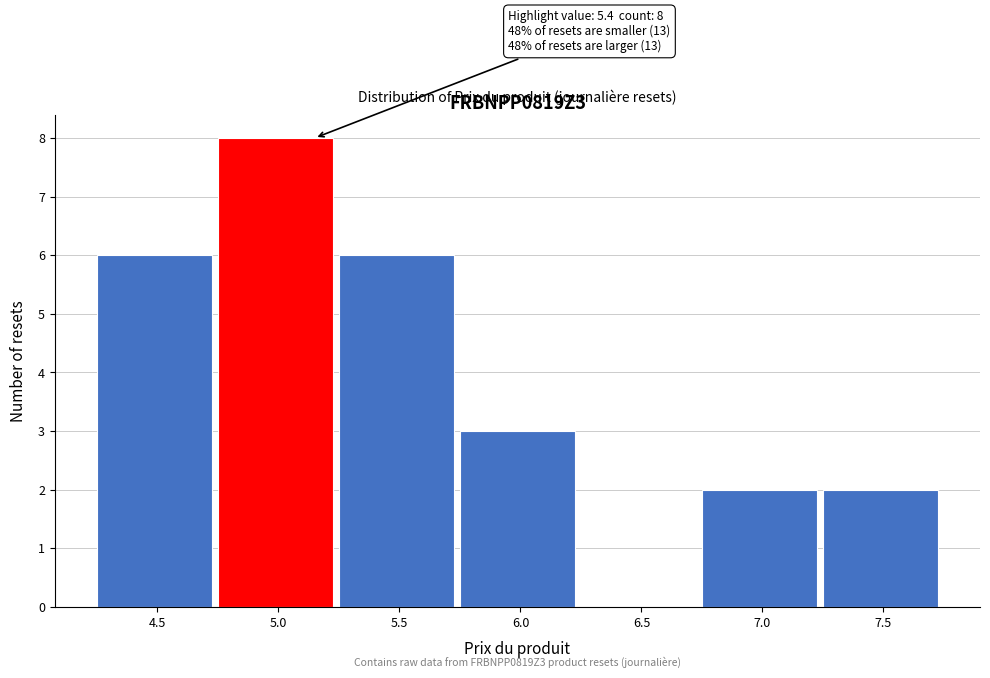

Reading right to left, transcribe all the data shown in this chart.

7.5=2	7.0=2	6.5=0	6.0=3	5.5=6	5.0=8	4.5=6